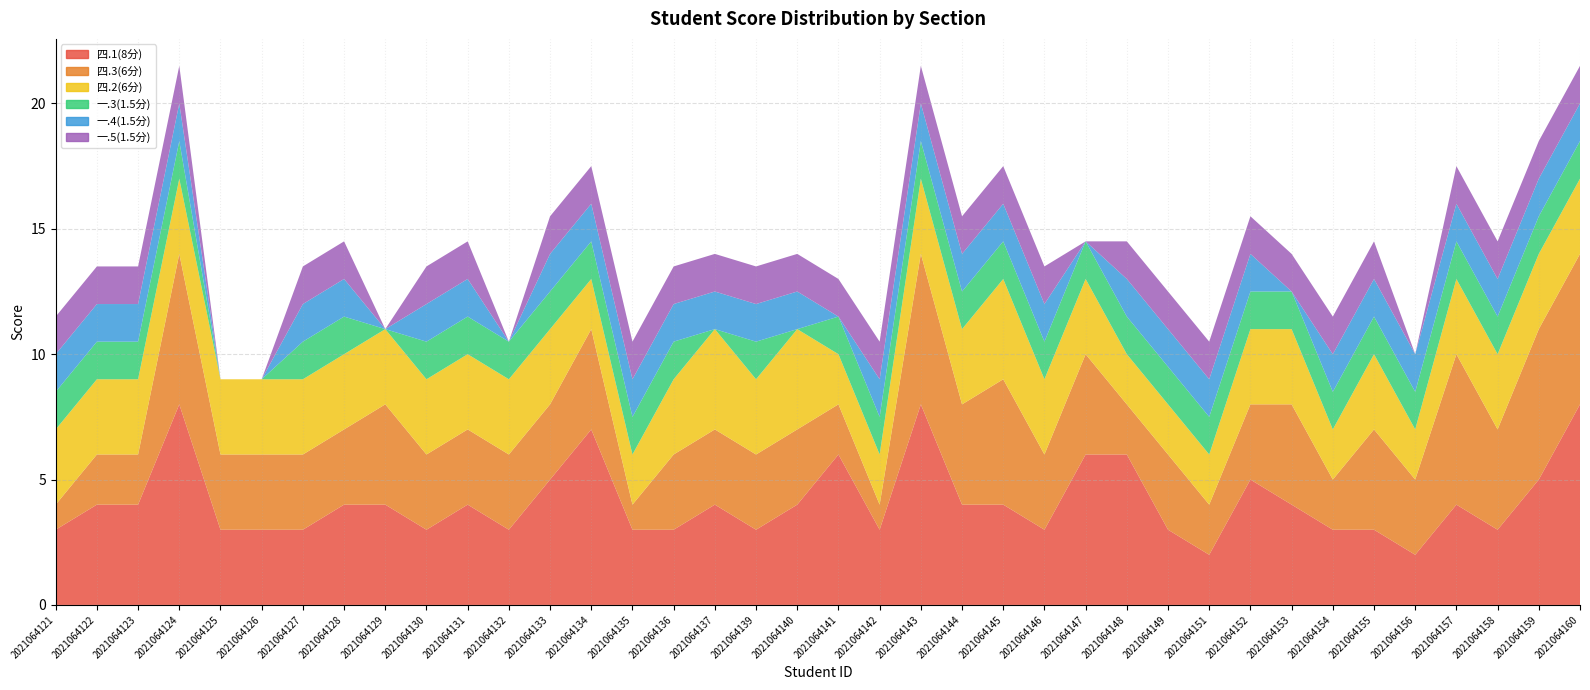

Reading left to right, what are all the values shown in this chart?

四.1(8分): 2021064121=3.0	2021064122=4.0	2021064123=4.0	2021064124=8.0	2021064125=3.0	2021064126=3.0	2021064127=3.0	2021064128=4.0	2021064129=4.0	2021064130=3.0	2021064131=4.0	2021064132=3.0	2021064133=5.0	2021064134=7.0	2021064135=3.0	2021064136=3.0	2021064137=4.0	2021064139=3.0	2021064140=4.0	2021064141=6.0	2021064142=3.0	2021064143=8.0	2021064144=4.0	2021064145=4.0	2021064146=3.0	2021064147=6.0	2021064148=6.0	2021064149=3.0	2021064151=2.0	2021064152=5.0	2021064153=4.0	2021064154=3.0	2021064155=3.0	2021064156=2.0	2021064157=4.0	2021064158=3.0	2021064159=5.0	2021064160=8.0
四.3(6分): 2021064121=1.0	2021064122=2.0	2021064123=2.0	2021064124=6.0	2021064125=3.0	2021064126=3.0	2021064127=3.0	2021064128=3.0	2021064129=4.0	2021064130=3.0	2021064131=3.0	2021064132=3.0	2021064133=3.0	2021064134=4.0	2021064135=1.0	2021064136=3.0	2021064137=3.0	2021064139=3.0	2021064140=3.0	2021064141=2.0	2021064142=1.0	2021064143=6.0	2021064144=4.0	2021064145=5.0	2021064146=3.0	2021064147=4.0	2021064148=2.0	2021064149=3.0	2021064151=2.0	2021064152=3.0	2021064153=4.0	2021064154=2.0	2021064155=4.0	2021064156=3.0	2021064157=6.0	2021064158=4.0	2021064159=6.0	2021064160=6.0
四.2(6分): 2021064121=3.0	2021064122=3.0	2021064123=3.0	2021064124=3.0	2021064125=3.0	2021064126=3.0	2021064127=3.0	2021064128=3.0	2021064129=3.0	2021064130=3.0	2021064131=3.0	2021064132=3.0	2021064133=3.0	2021064134=2.0	2021064135=2.0	2021064136=3.0	2021064137=4.0	2021064139=3.0	2021064140=4.0	2021064141=2.0	2021064142=2.0	2021064143=3.0	2021064144=3.0	2021064145=4.0	2021064146=3.0	2021064147=3.0	2021064148=2.0	2021064149=2.0	2021064151=2.0	2021064152=3.0	2021064153=3.0	2021064154=2.0	2021064155=3.0	2021064156=2.0	2021064157=3.0	2021064158=3.0	2021064159=3.0	2021064160=3.0
一.3(1.5分): 2021064121=1.5	2021064122=1.5	2021064123=1.5	2021064124=1.5	2021064125=0.0	2021064126=0.0	2021064127=1.5	2021064128=1.5	2021064129=0.0	2021064130=1.5	2021064131=1.5	2021064132=1.5	2021064133=1.5	2021064134=1.5	2021064135=1.5	2021064136=1.5	2021064137=0.0	2021064139=1.5	2021064140=0.0	2021064141=1.5	2021064142=1.5	2021064143=1.5	2021064144=1.5	2021064145=1.5	2021064146=1.5	2021064147=1.5	2021064148=1.5	2021064149=1.5	2021064151=1.5	2021064152=1.5	2021064153=1.5	2021064154=1.5	2021064155=1.5	2021064156=1.5	2021064157=1.5	2021064158=1.5	2021064159=1.5	2021064160=1.5
一.4(1.5分): 2021064121=1.5	2021064122=1.5	2021064123=1.5	2021064124=1.5	2021064125=0.0	2021064126=0.0	2021064127=1.5	2021064128=1.5	2021064129=0.0	2021064130=1.5	2021064131=1.5	2021064132=0.0	2021064133=1.5	2021064134=1.5	2021064135=1.5	2021064136=1.5	2021064137=1.5	2021064139=1.5	2021064140=1.5	2021064141=0.0	2021064142=1.5	2021064143=1.5	2021064144=1.5	2021064145=1.5	2021064146=1.5	2021064147=0.0	2021064148=1.5	2021064149=1.5	2021064151=1.5	2021064152=1.5	2021064153=0.0	2021064154=1.5	2021064155=1.5	2021064156=1.5	2021064157=1.5	2021064158=1.5	2021064159=1.5	2021064160=1.5
一.5(1.5分): 2021064121=1.5	2021064122=1.5	2021064123=1.5	2021064124=1.5	2021064125=0.0	2021064126=0.0	2021064127=1.5	2021064128=1.5	2021064129=0.0	2021064130=1.5	2021064131=1.5	2021064132=0.0	2021064133=1.5	2021064134=1.5	2021064135=1.5	2021064136=1.5	2021064137=1.5	2021064139=1.5	2021064140=1.5	2021064141=1.5	2021064142=1.5	2021064143=1.5	2021064144=1.5	2021064145=1.5	2021064146=1.5	2021064147=0.0	2021064148=1.5	2021064149=1.5	2021064151=1.5	2021064152=1.5	2021064153=1.5	2021064154=1.5	2021064155=1.5	2021064156=0.0	2021064157=1.5	2021064158=1.5	2021064159=1.5	2021064160=1.5